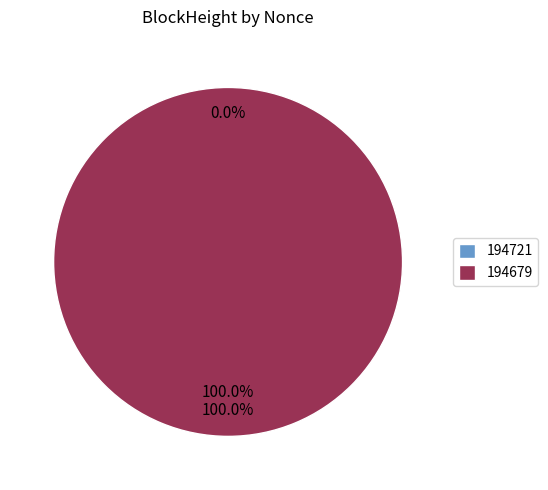

Between 194679 and 194721, which is larger?

194679